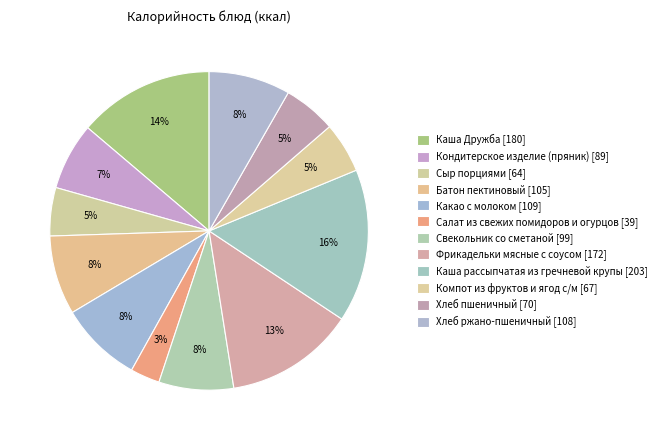

How many segments does this pie chart have?

12